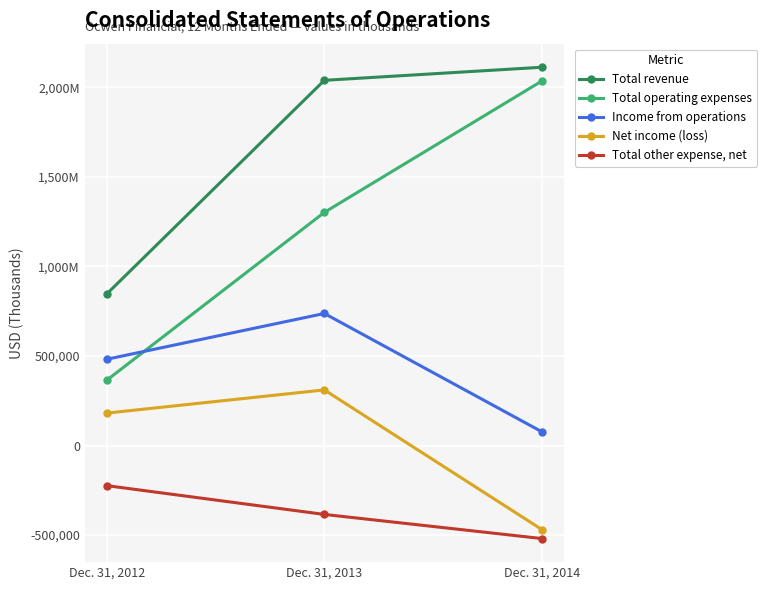

Which series has the largest total across all categories?

Total revenue